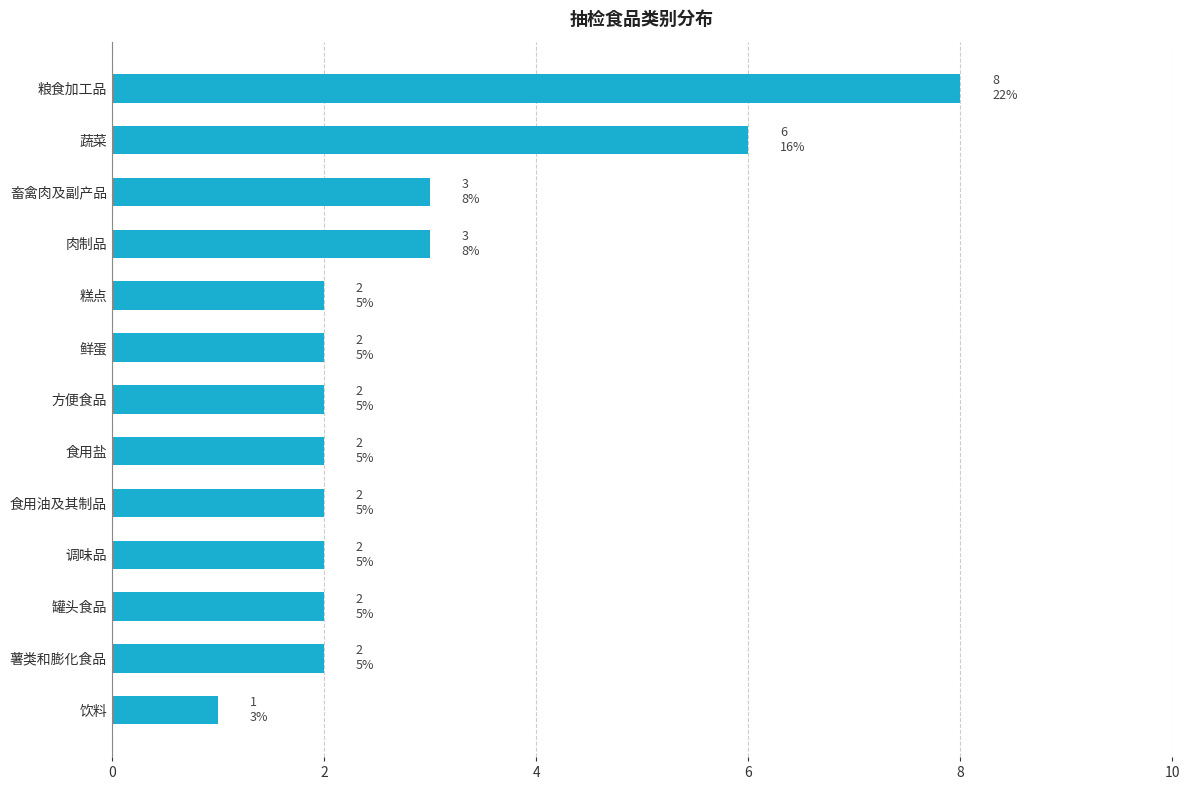

Are the bars horizontal?

Yes